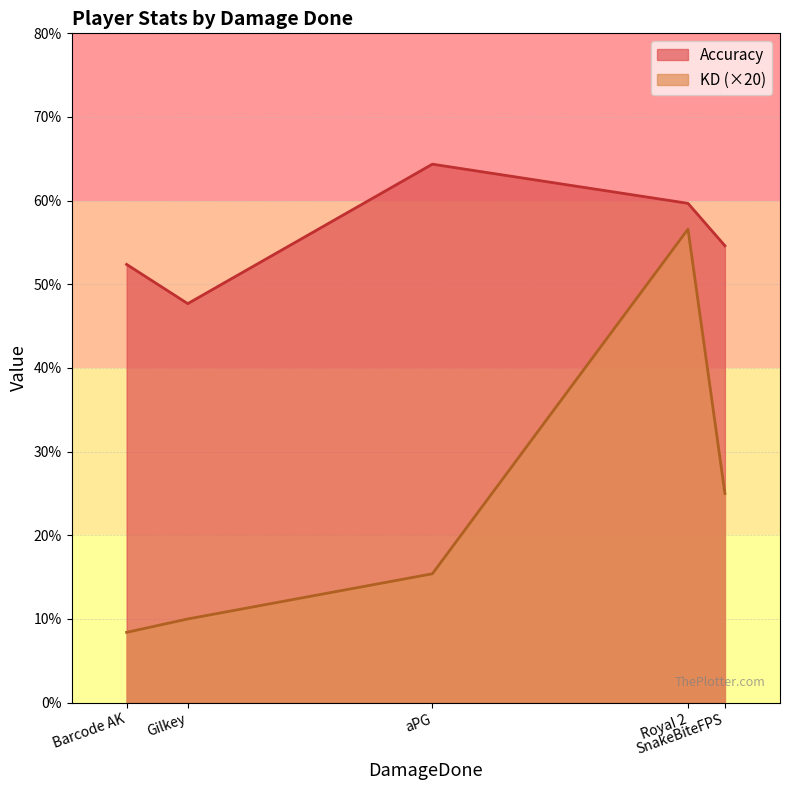

How many interior local peaks does the Accuracy series have?

1